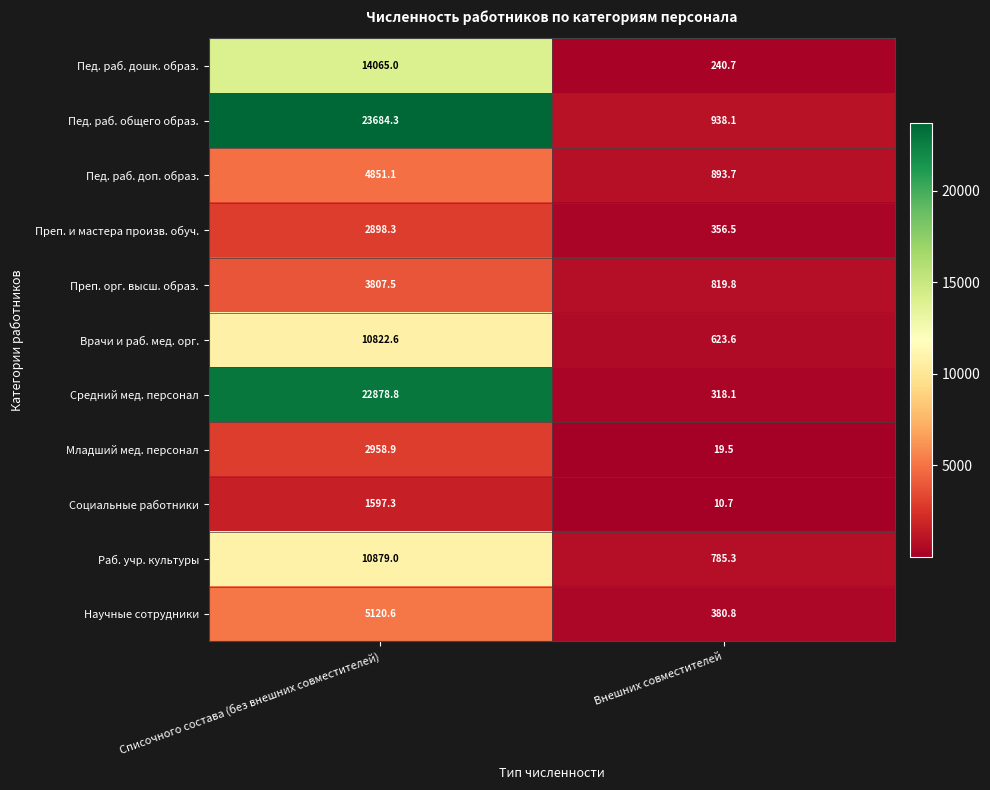

Which series has the largest range (max minus min)?

Пед. раб. общего образ.